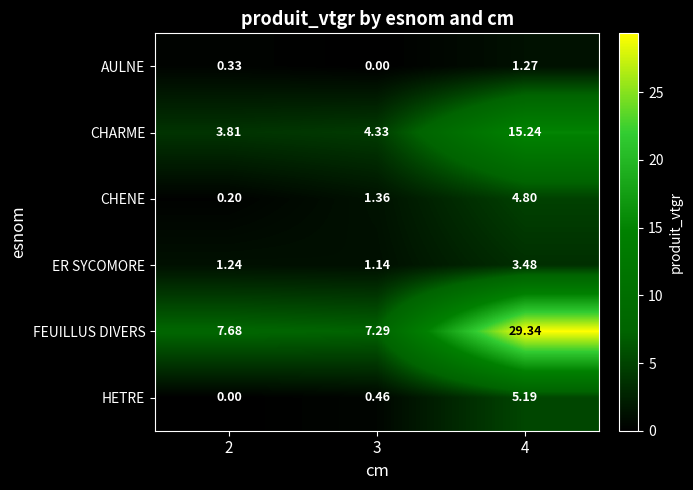

At 2, list the series in order from largest to smallest.

FEUILLUS DIVERS, CHARME, ER SYCOMORE, AULNE, CHENE, HETRE